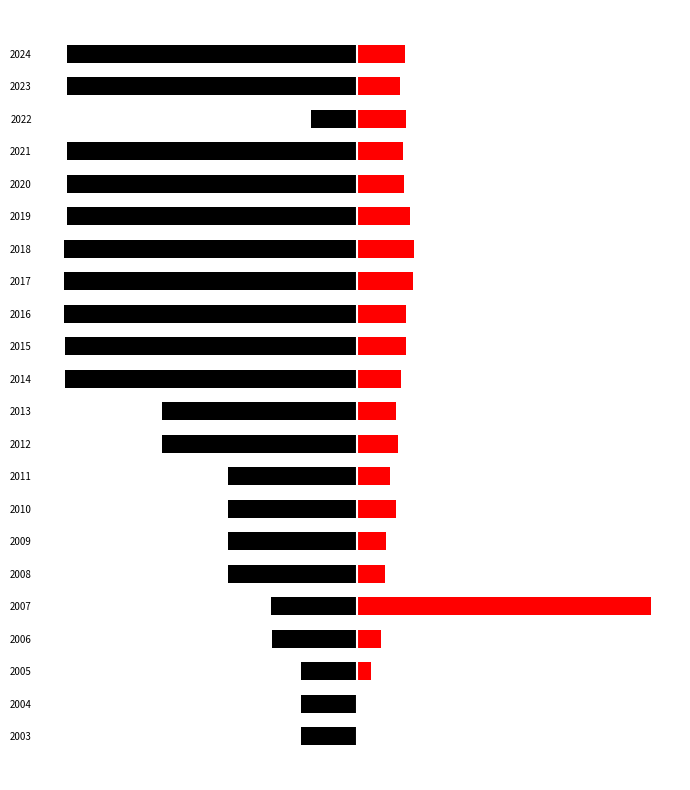

What is the minimum value shown in the chart?

-36314.0